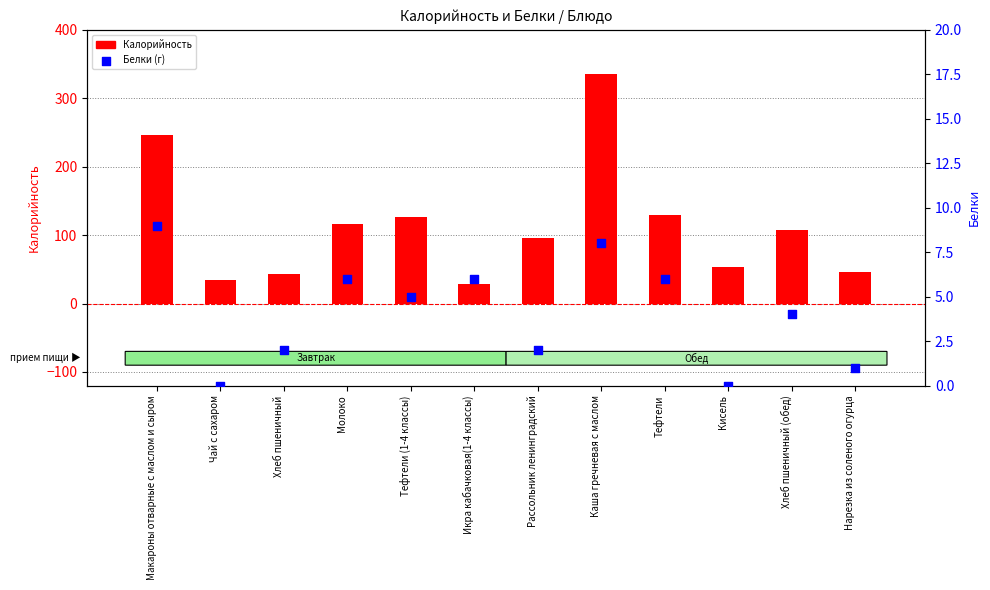

At how many categories does at least one series exceed 292?

1